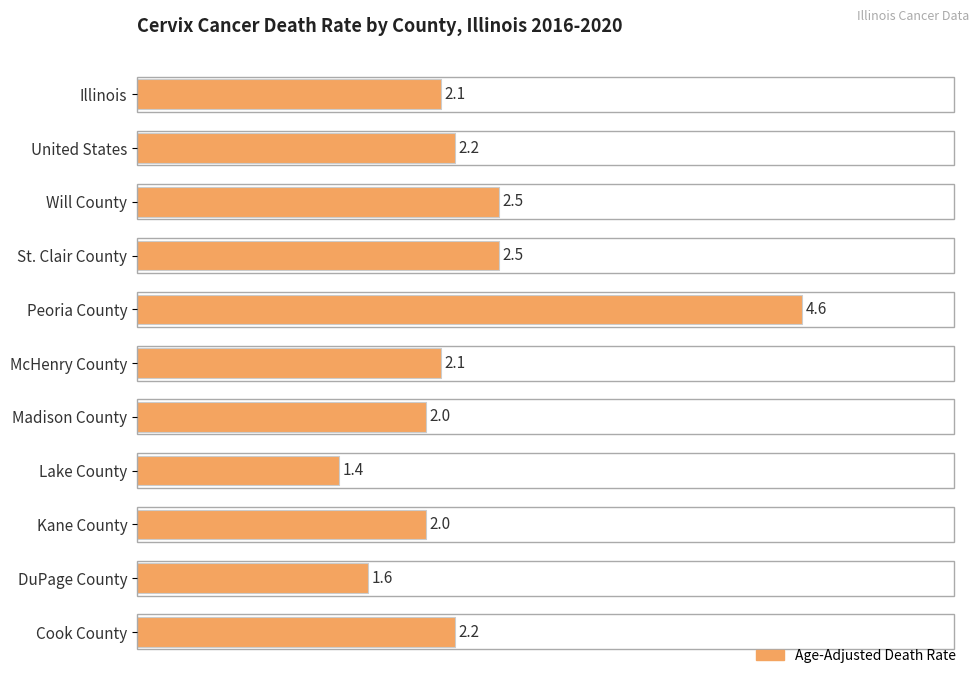

Are the bars horizontal?

Yes